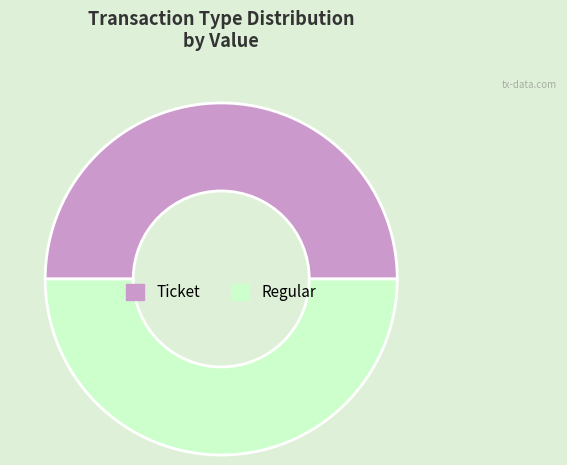

How many slices are in this pie chart?

2